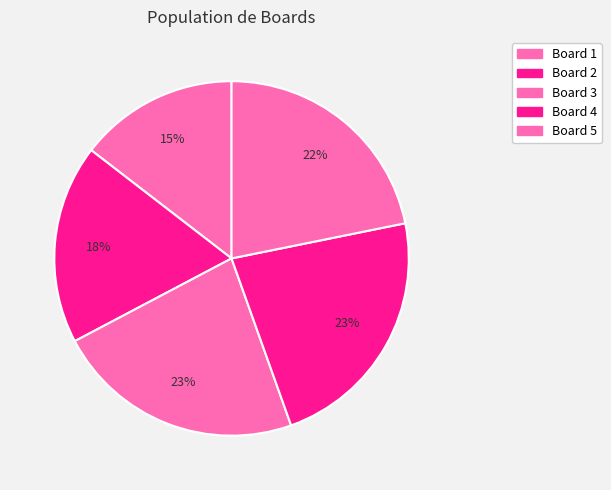

Between Board 5 and Board 1, which is larger?

Board 5